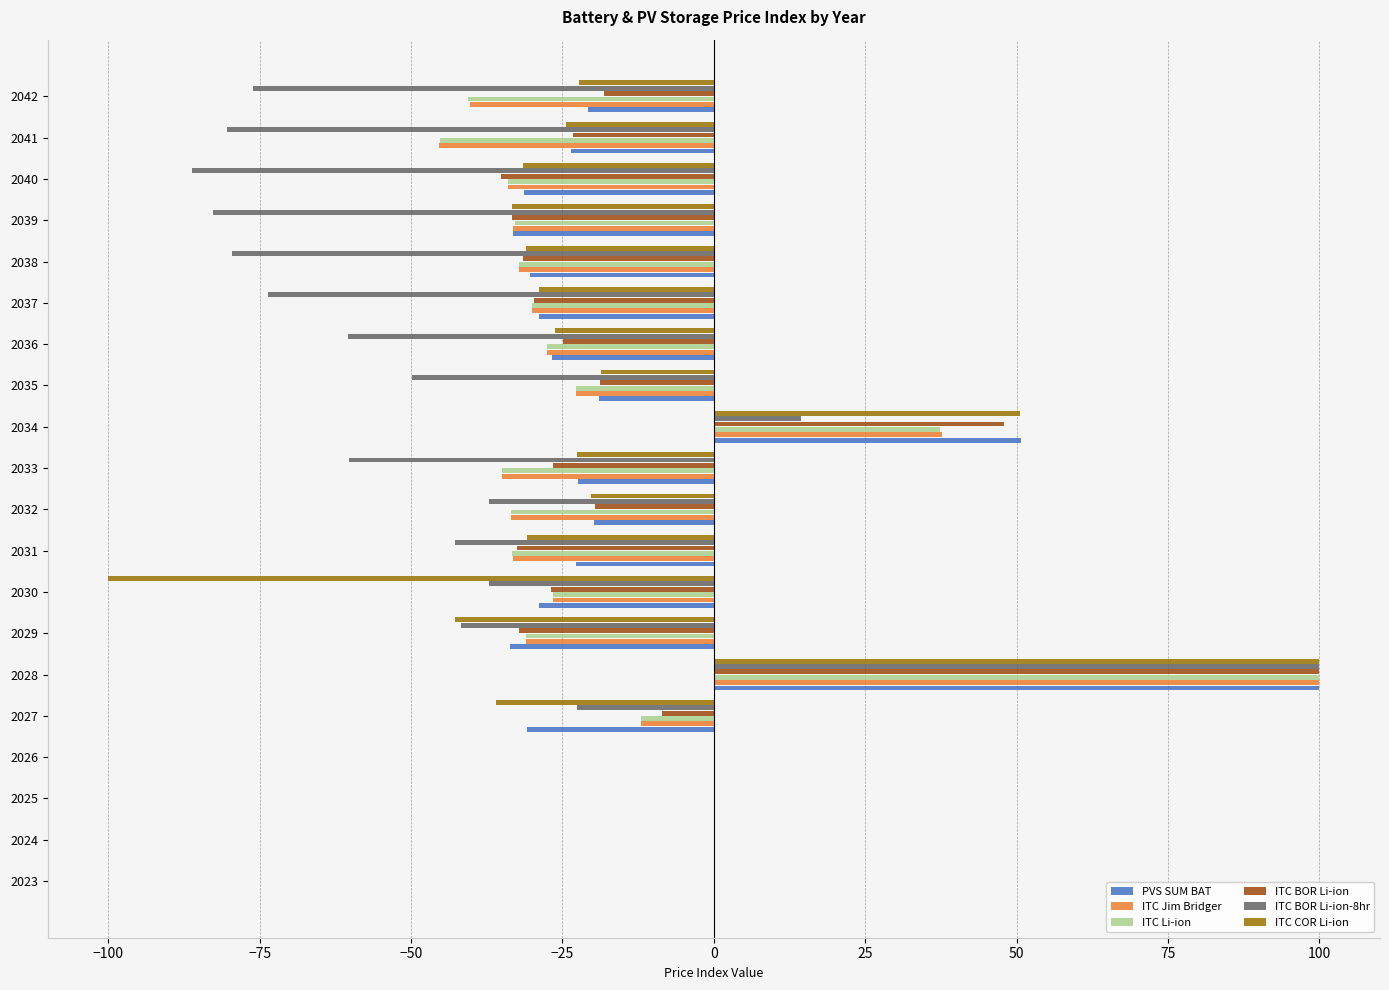

What is the total value across all series at 2030?

-245.9